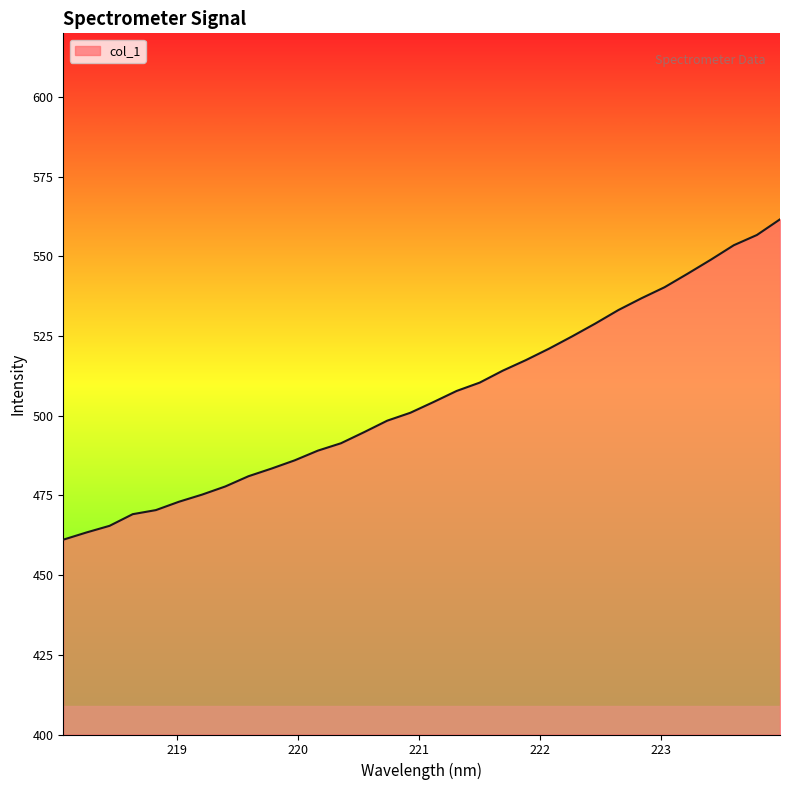

What is the greatest value displayed?

561.6